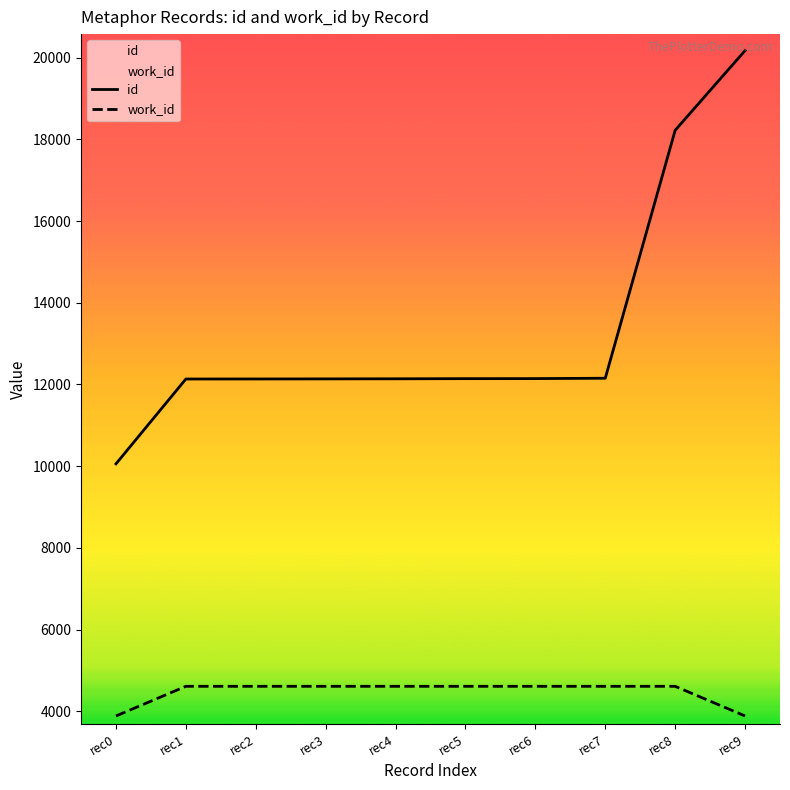

What is the difference between the work_id values at rec5 and rec0?

726